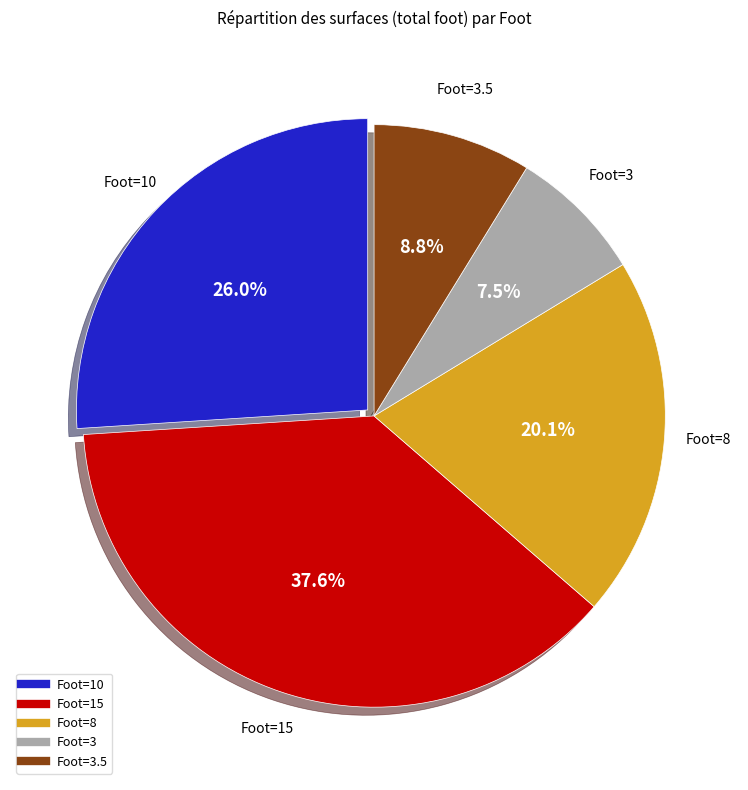

Does any single category account for the majority?

No